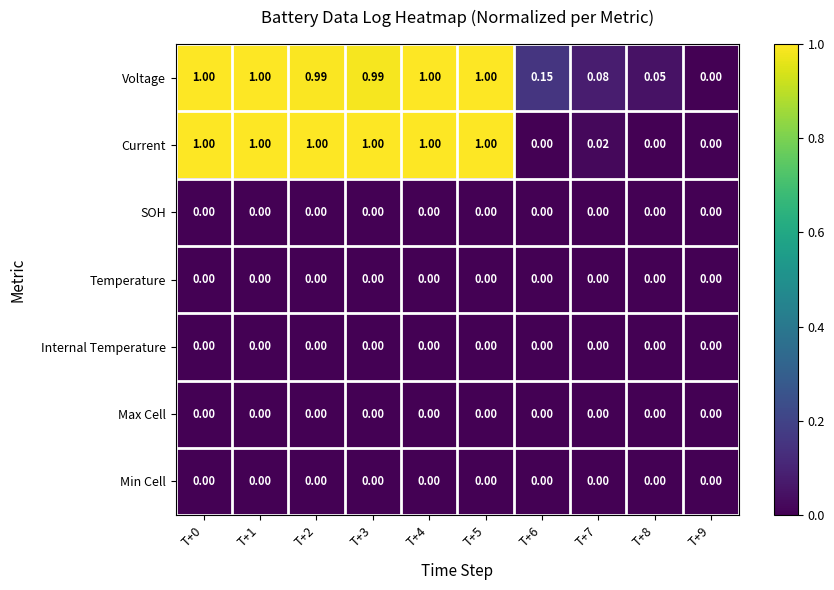

Which series has the largest total across all categories?

Voltage